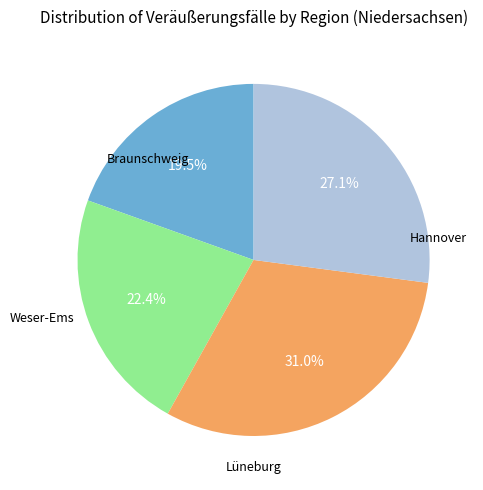

Does any single category account for the majority?

No